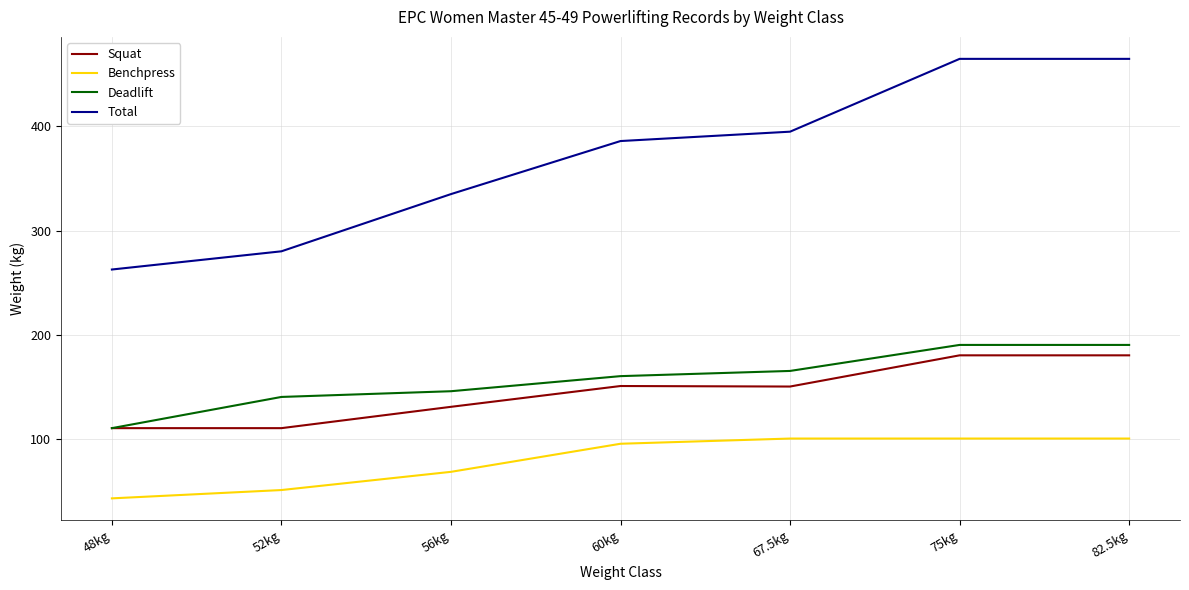

What is the smallest value displayed?

42.5